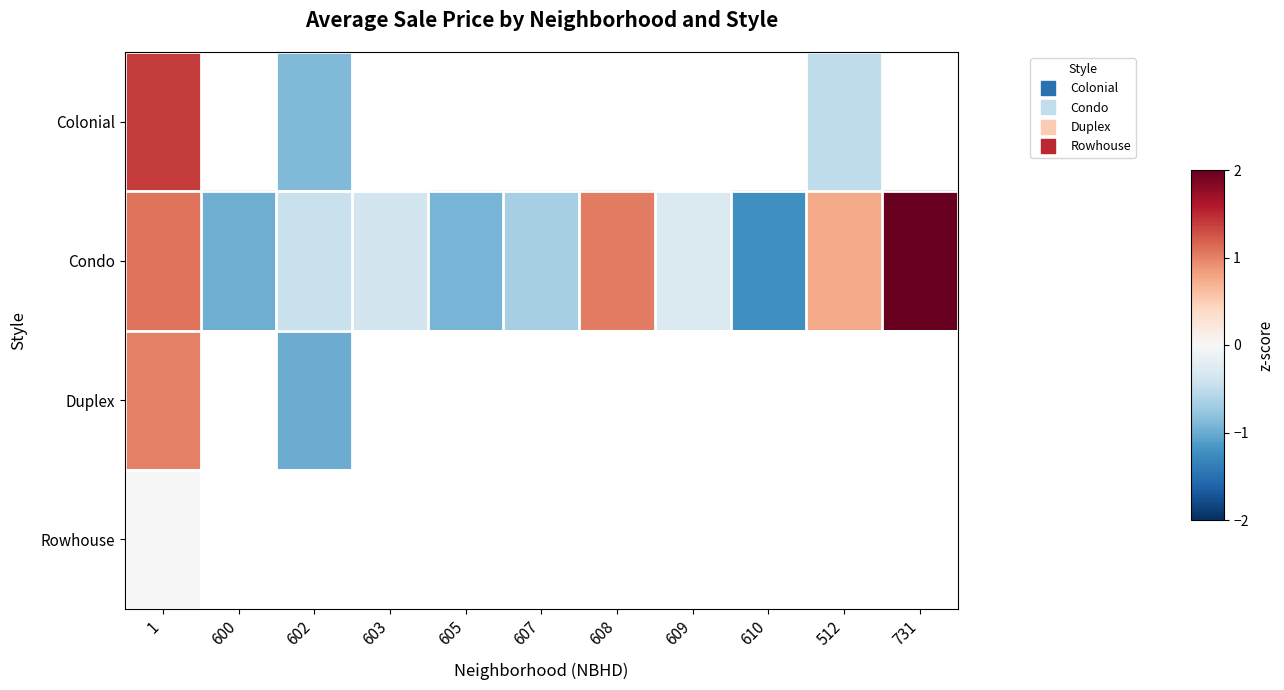

Is it true that Condo equals 1.1 at 1?

True